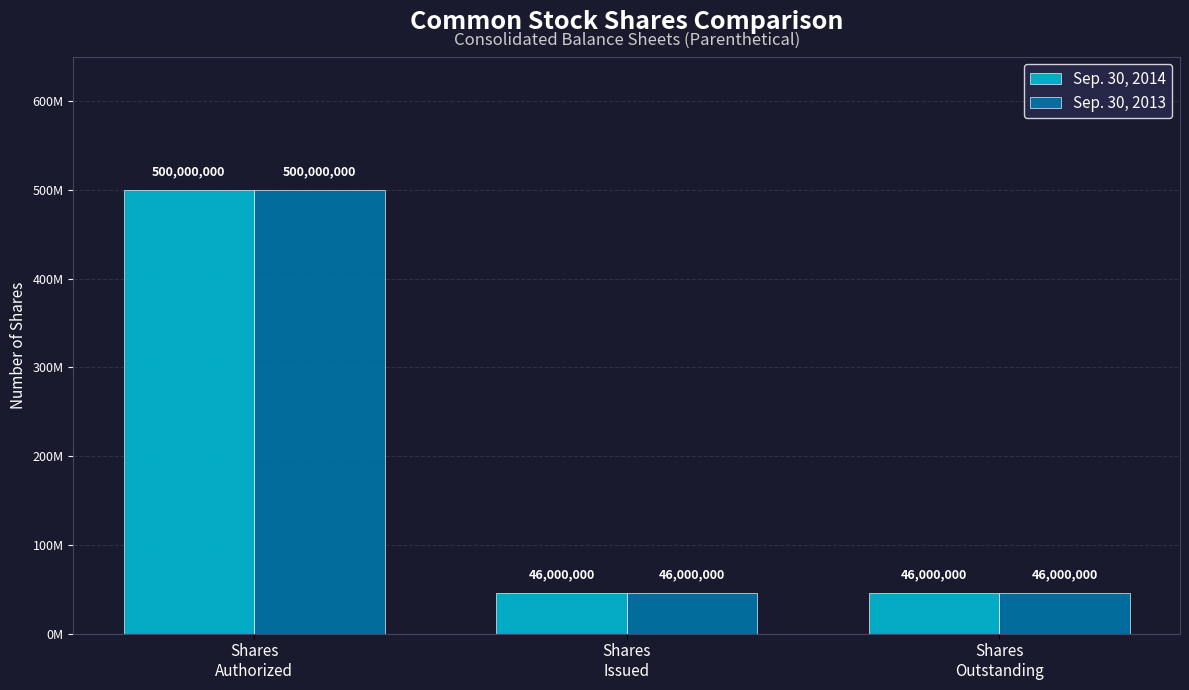

Reading left to right, transcribe all the data shown in this chart.

Sep. 30, 2014: Shares
Authorized=500000000	Shares
Issued=46000000	Shares
Outstanding=46000000
Sep. 30, 2013: Shares
Authorized=500000000	Shares
Issued=46000000	Shares
Outstanding=46000000